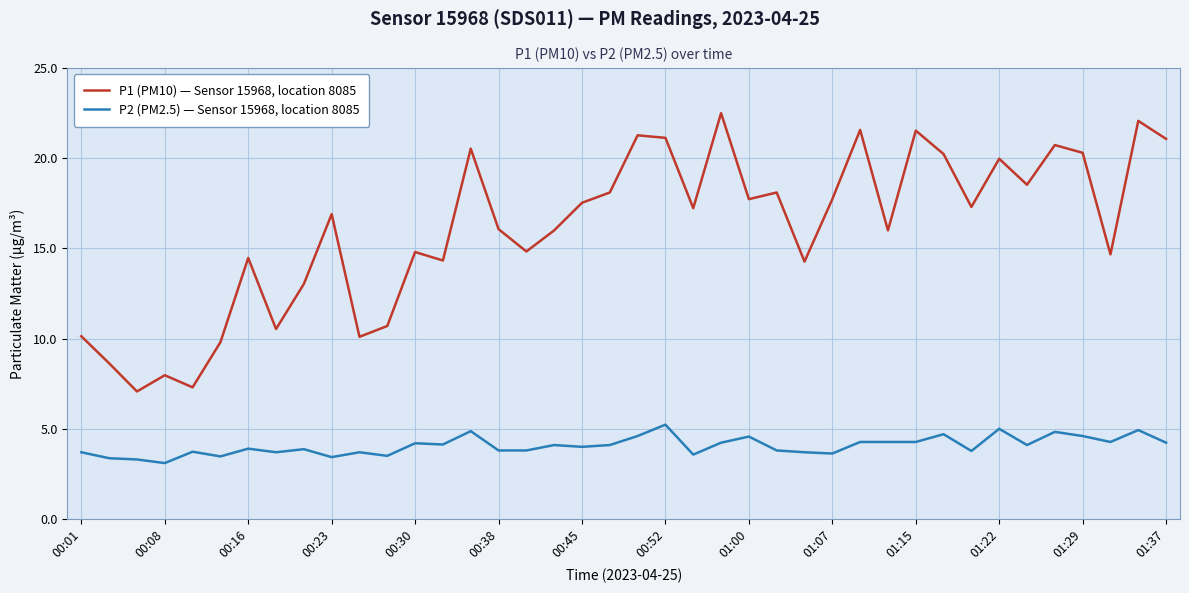

What is the maximum value for P1 (PM10) — Sensor 15968, location 8085?

22.5